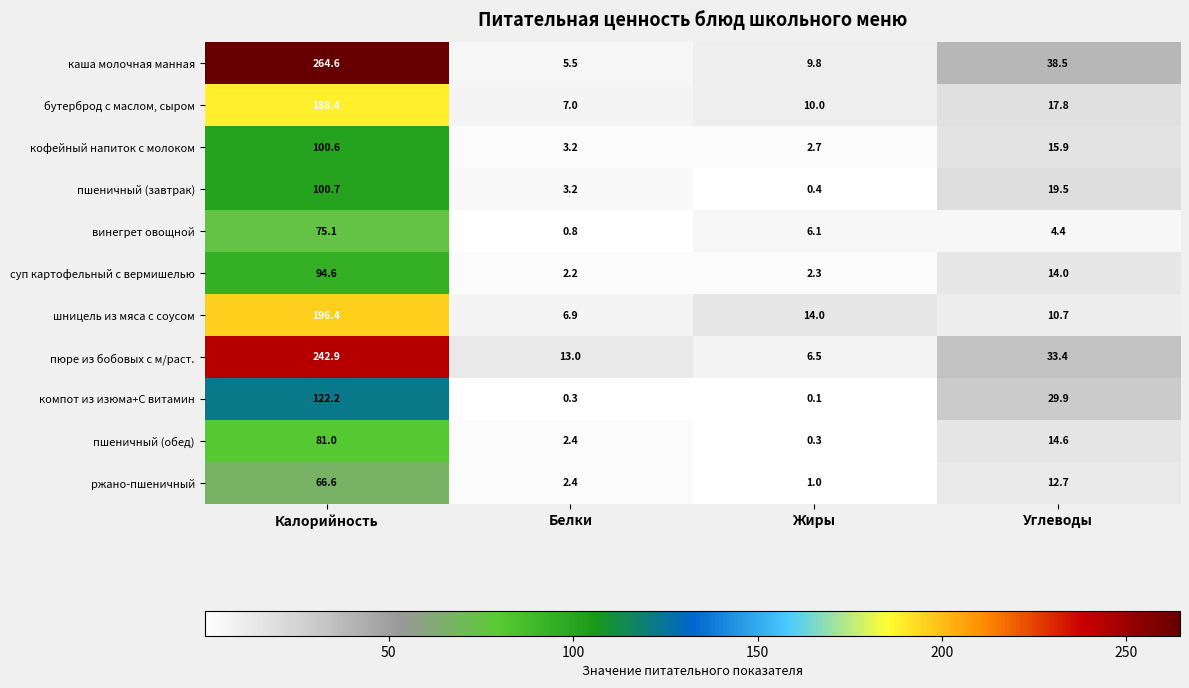

What is the maximum value for каша молочная манная?

264.6